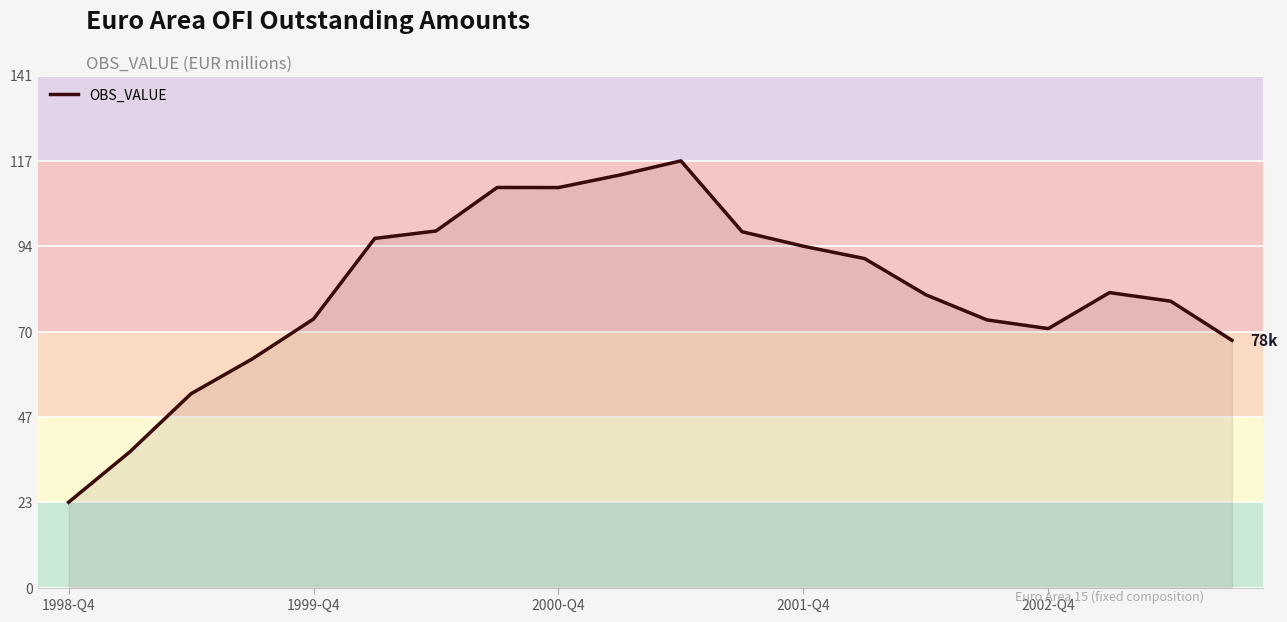

True or false: there are more than 1 points higher than both neighbors.

True